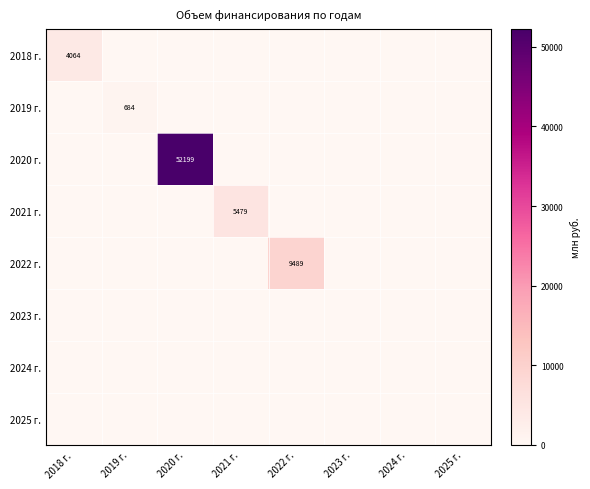

What is the total value across all series at 2021 г.?

5479.1